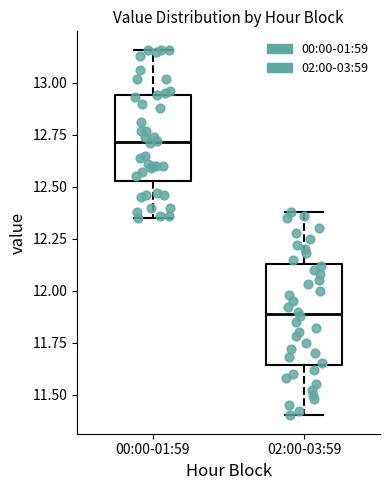

Which box's median line is the lowest?

02:00-03:59